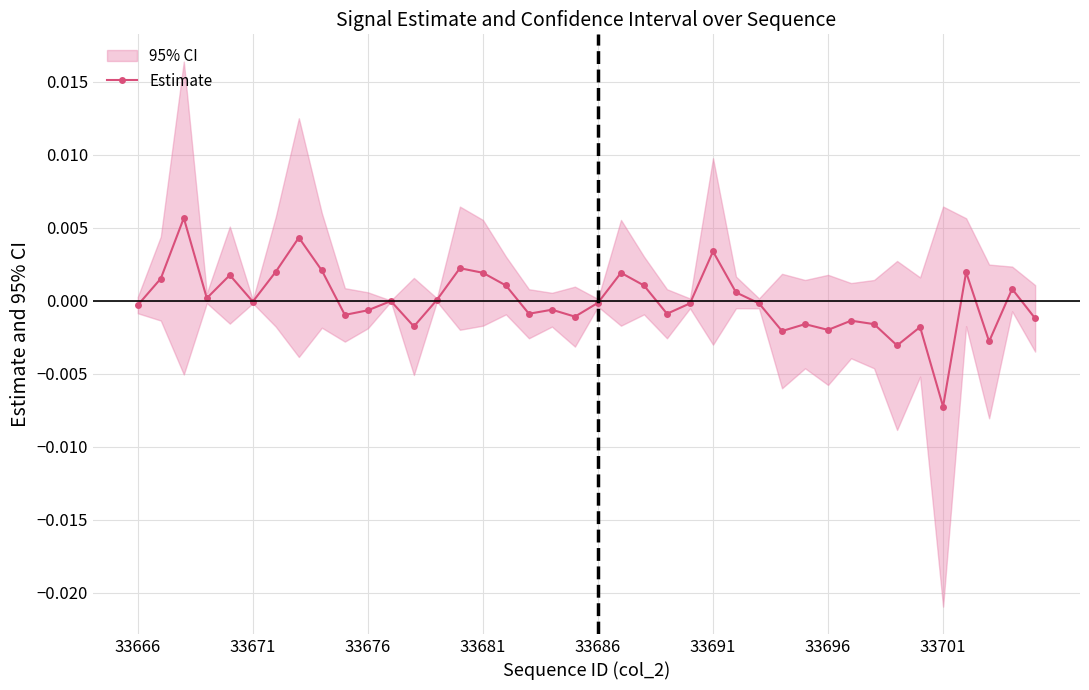

How many points are lower than both their immediate neighbors (excluding endpoints)?

12